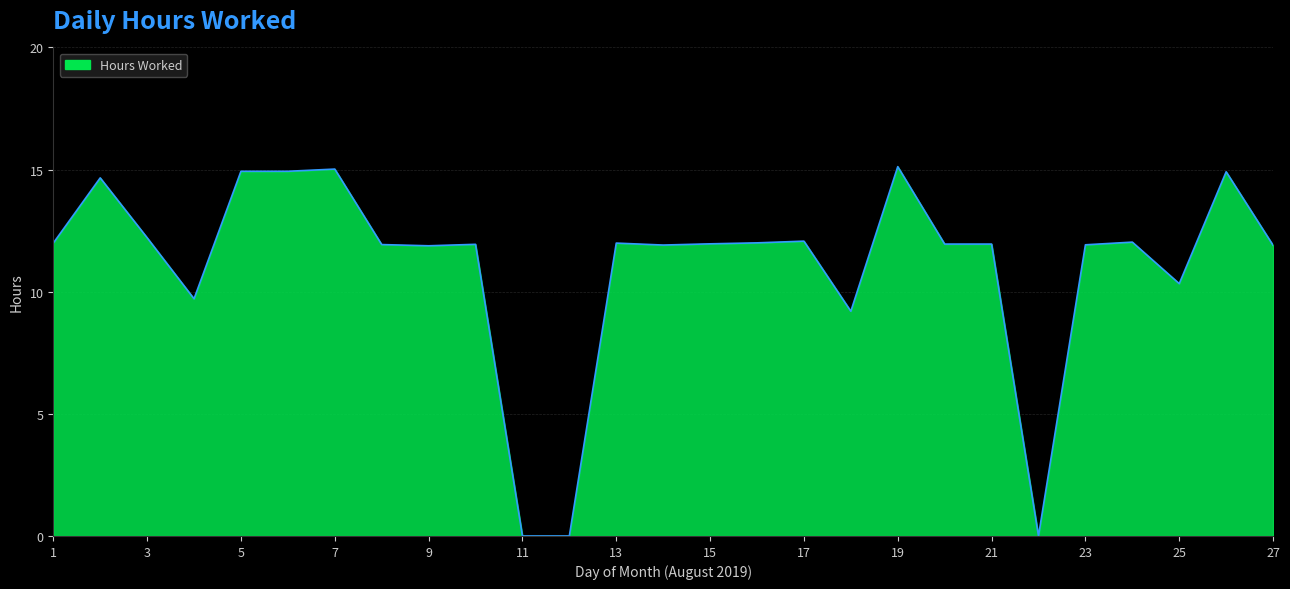

What is the difference between the maximum and minimum values?

15.1